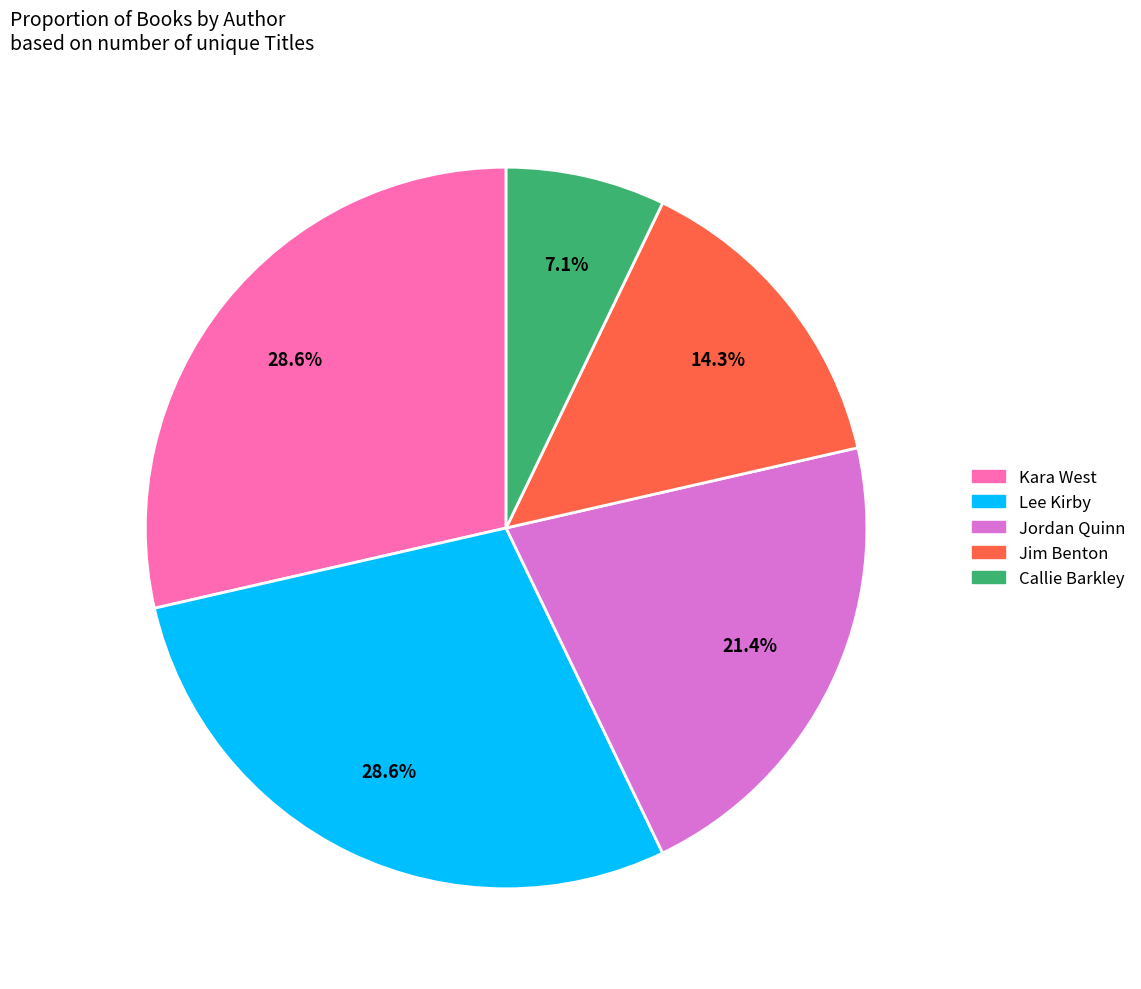

Count the number of slices in the pie.

5